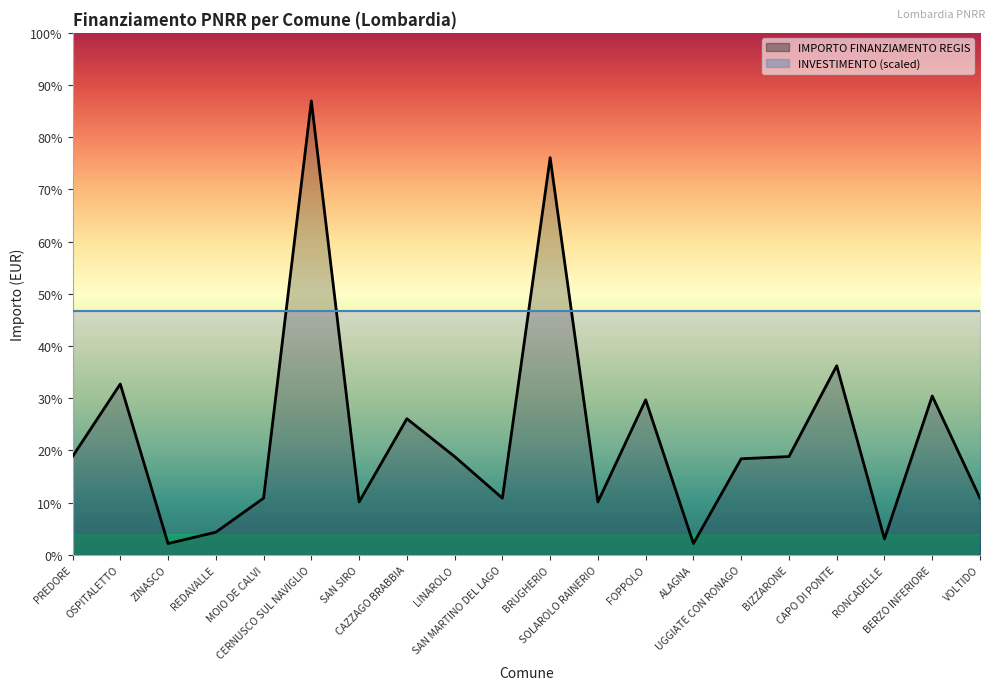

Where is the data nearest to the value 37330?

CAPO DI PONTE